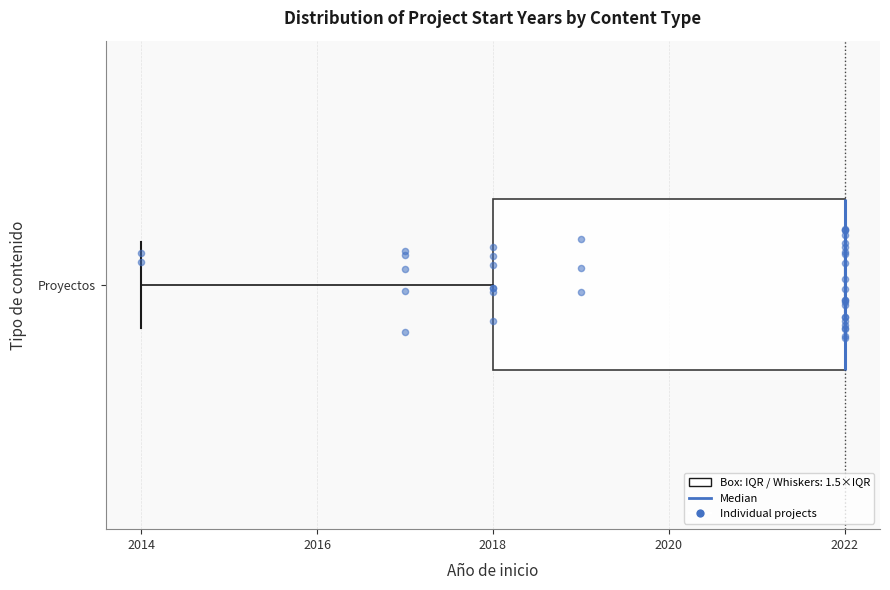

Transcribe this box plot: give where the median line is, the range the box spans, and where the two whiskers end, as read against the x-axis. The values are not printed on the chart, so give them approximately, as read against the axis.

median 2022 (drawn on the box's right edge), box 2018 to 2022, whiskers 2014 to 2022